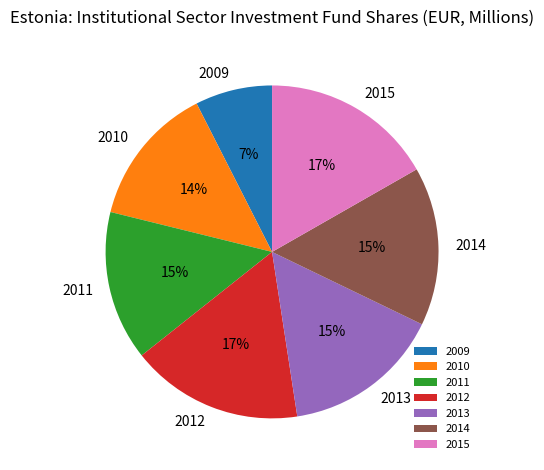

Which category has the smallest portion of the pie?

2009